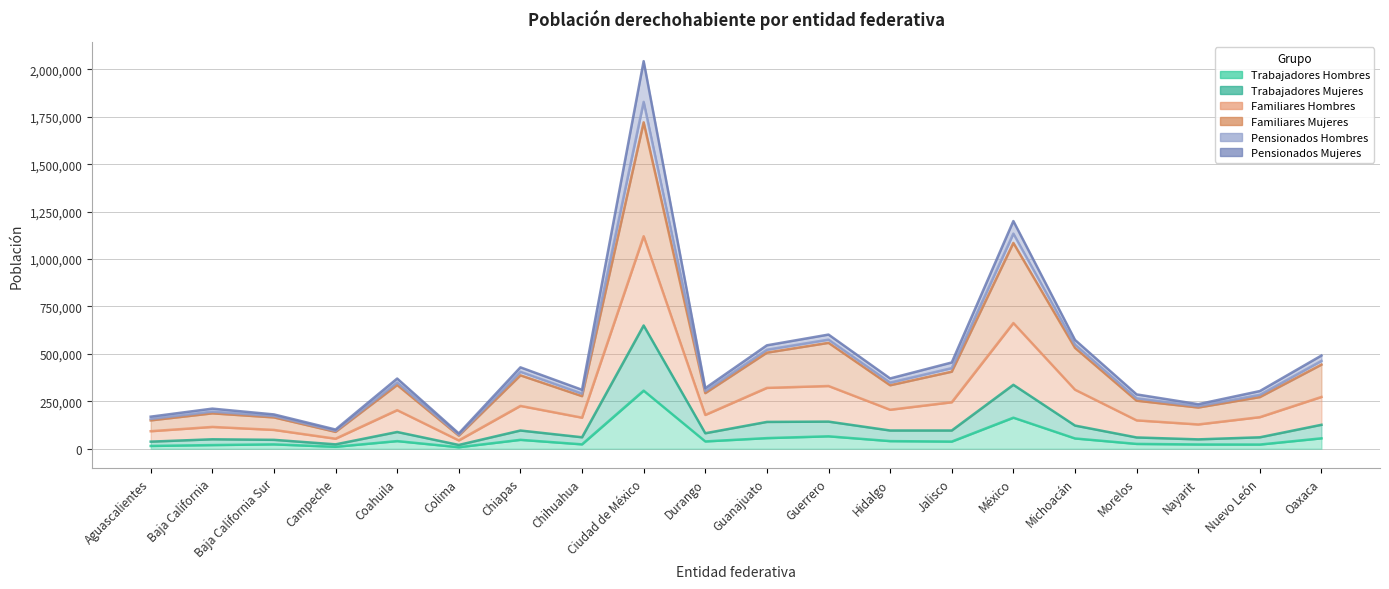

What position from the left is Ciudad de México?

9